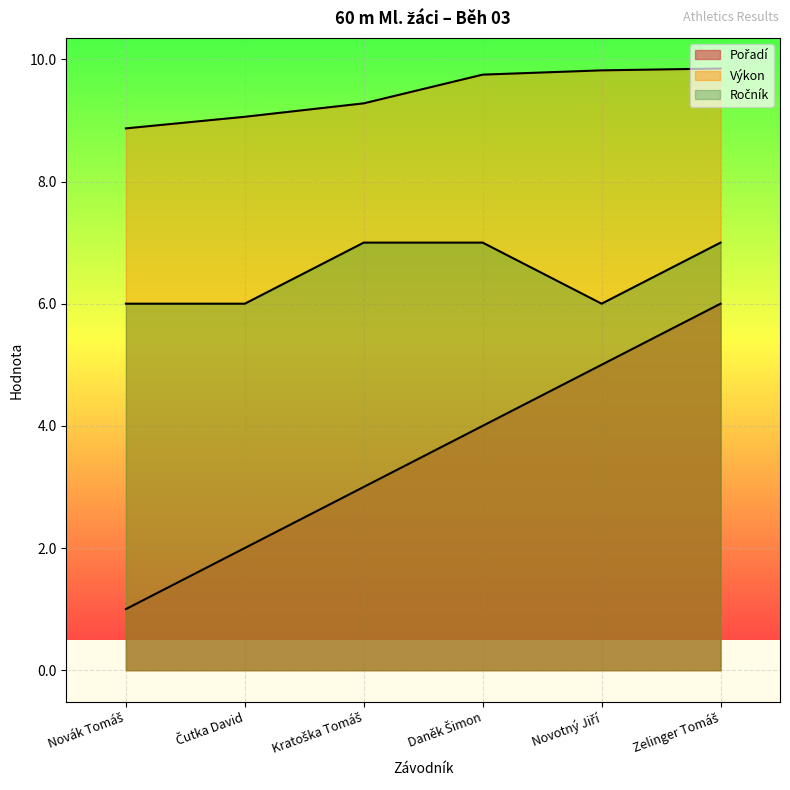

What is the difference between the highest and lowest values at Kratoška Tomáš?

6.3